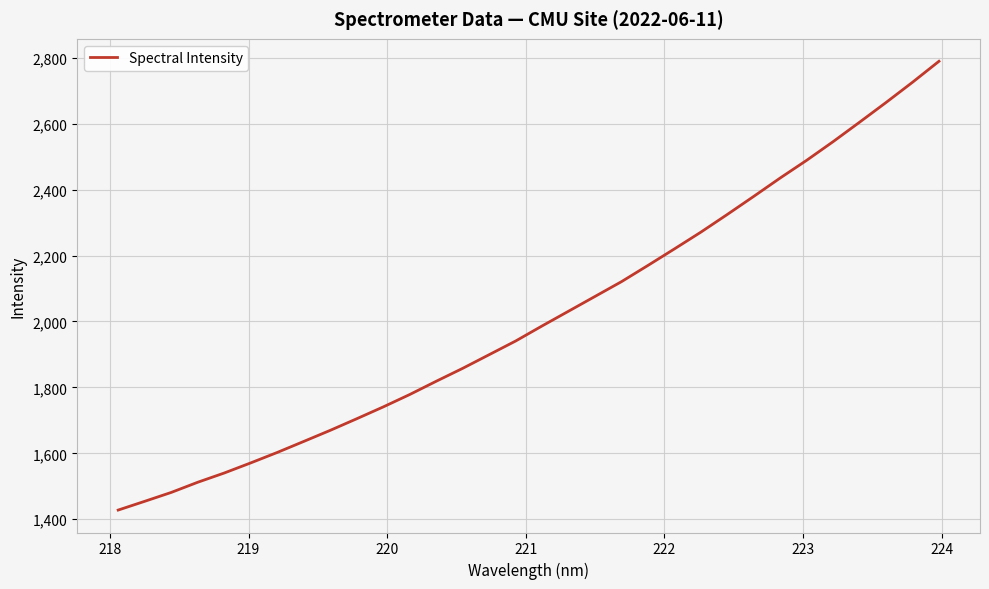

What is the minimum value shown in the chart?

1427.8